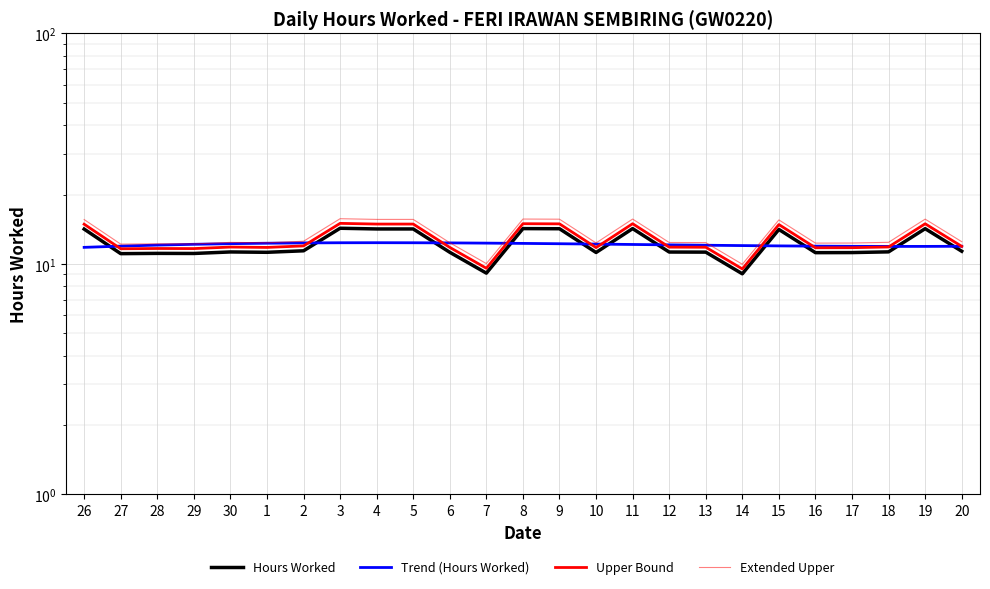

What position from the left is 6?

11